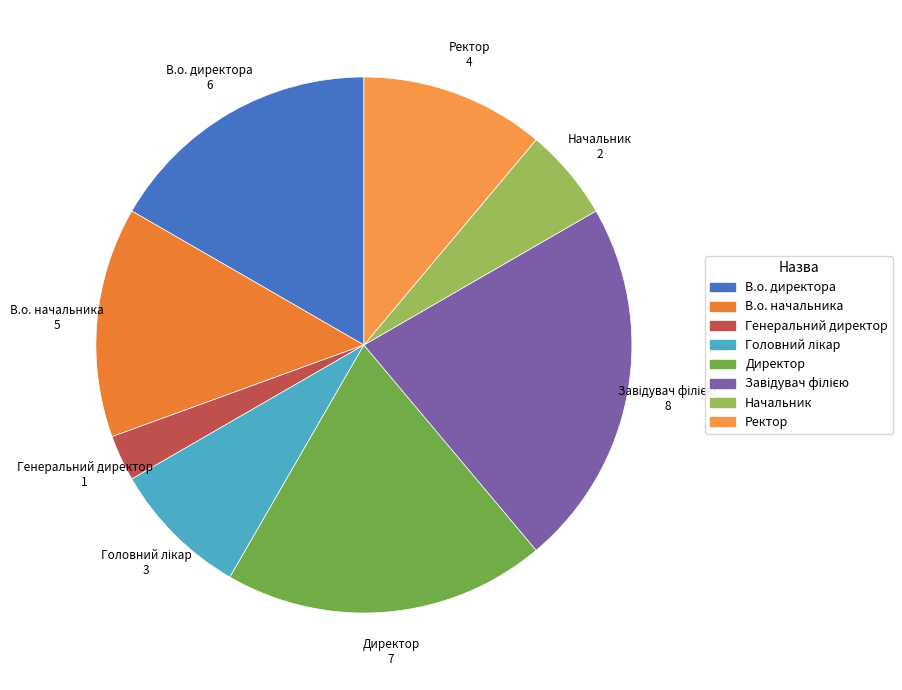

Which slice is the smallest?

Генеральний директор